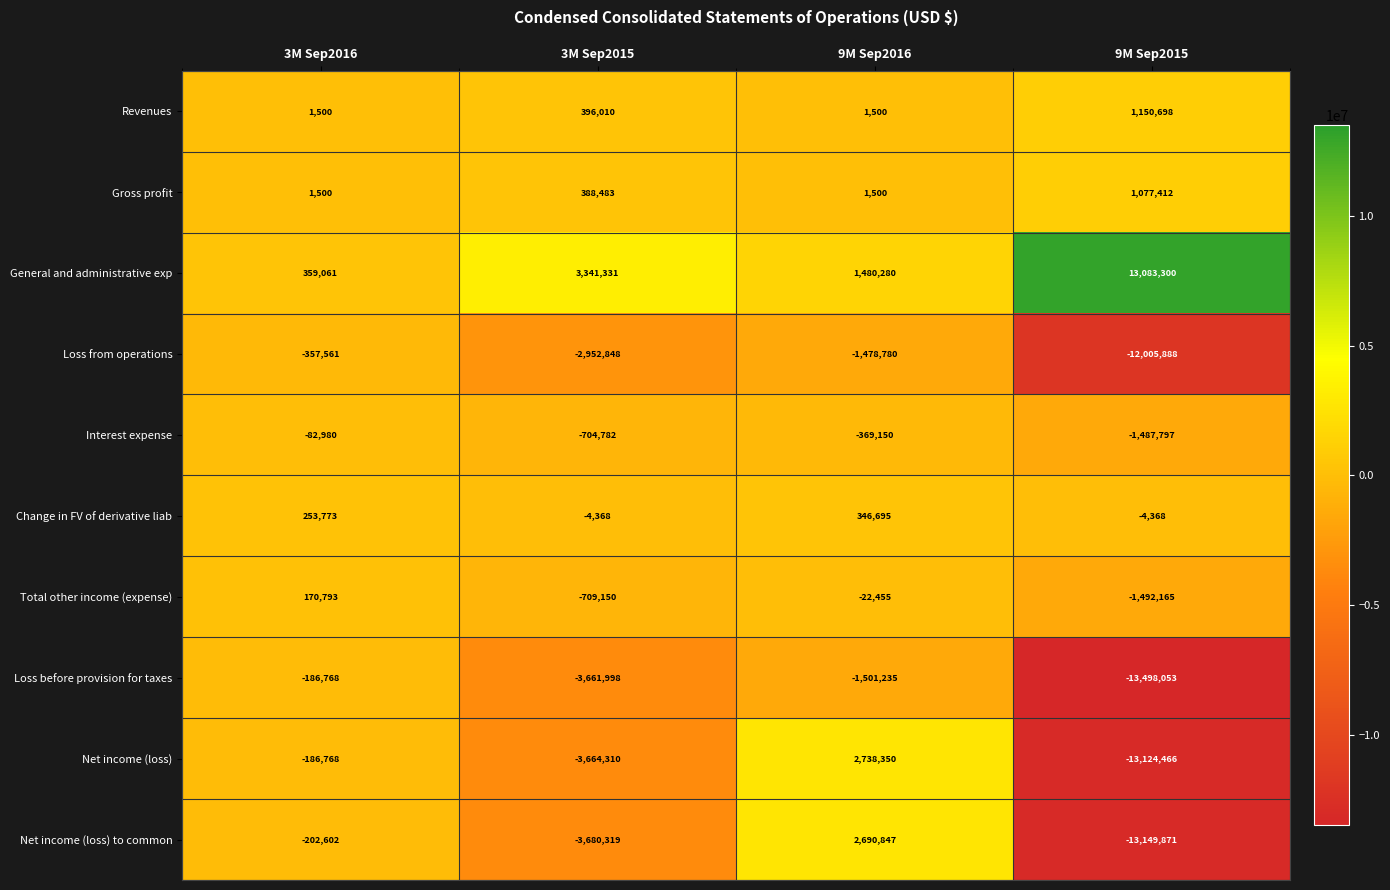

What is the maximum value shown in the chart?

13083300